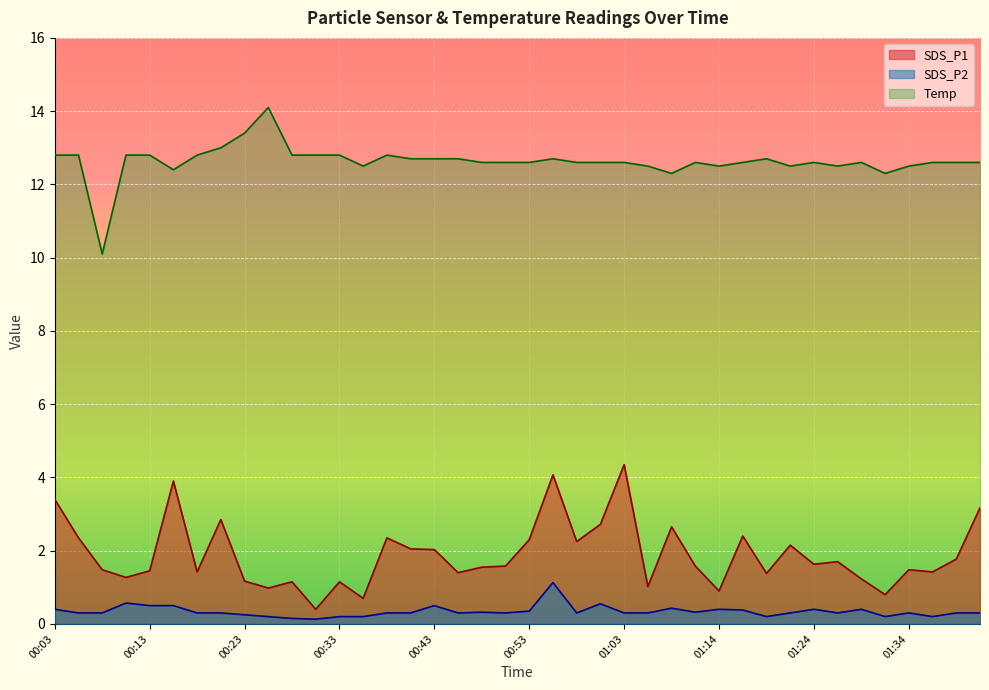

Reading left to right, list all the values displayed in this chart.

SDS_P1: 3.4	2.4	1.5	1.3	1.4	3.9	1.4	2.9	1.2	1.0	1.1	0.4	1.1	0.7	2.4	2.0	2.0	1.4	1.6	1.6	2.3	4.1	2.2	2.7	4.3	1.0	2.6	1.6	0.9	2.4	1.4	2.1	1.6	1.7	1.2	0.8	1.5	1.4	1.8	3.2
SDS_P2: 0.4	0.3	0.3	0.6	0.5	0.5	0.3	0.3	0.2	0.2	0.1	0.1	0.2	0.2	0.3	0.3	0.5	0.3	0.3	0.3	0.3	1.1	0.3	0.6	0.3	0.3	0.4	0.3	0.4	0.4	0.2	0.3	0.4	0.3	0.4	0.2	0.3	0.2	0.3	0.3
Temp: 12.8	12.8	10.1	12.8	12.8	12.4	12.8	13.0	13.4	14.1	12.8	12.8	12.8	12.5	12.8	12.7	12.7	12.7	12.6	12.6	12.6	12.7	12.6	12.6	12.6	12.5	12.3	12.6	12.5	12.6	12.7	12.5	12.6	12.5	12.6	12.3	12.5	12.6	12.6	12.6